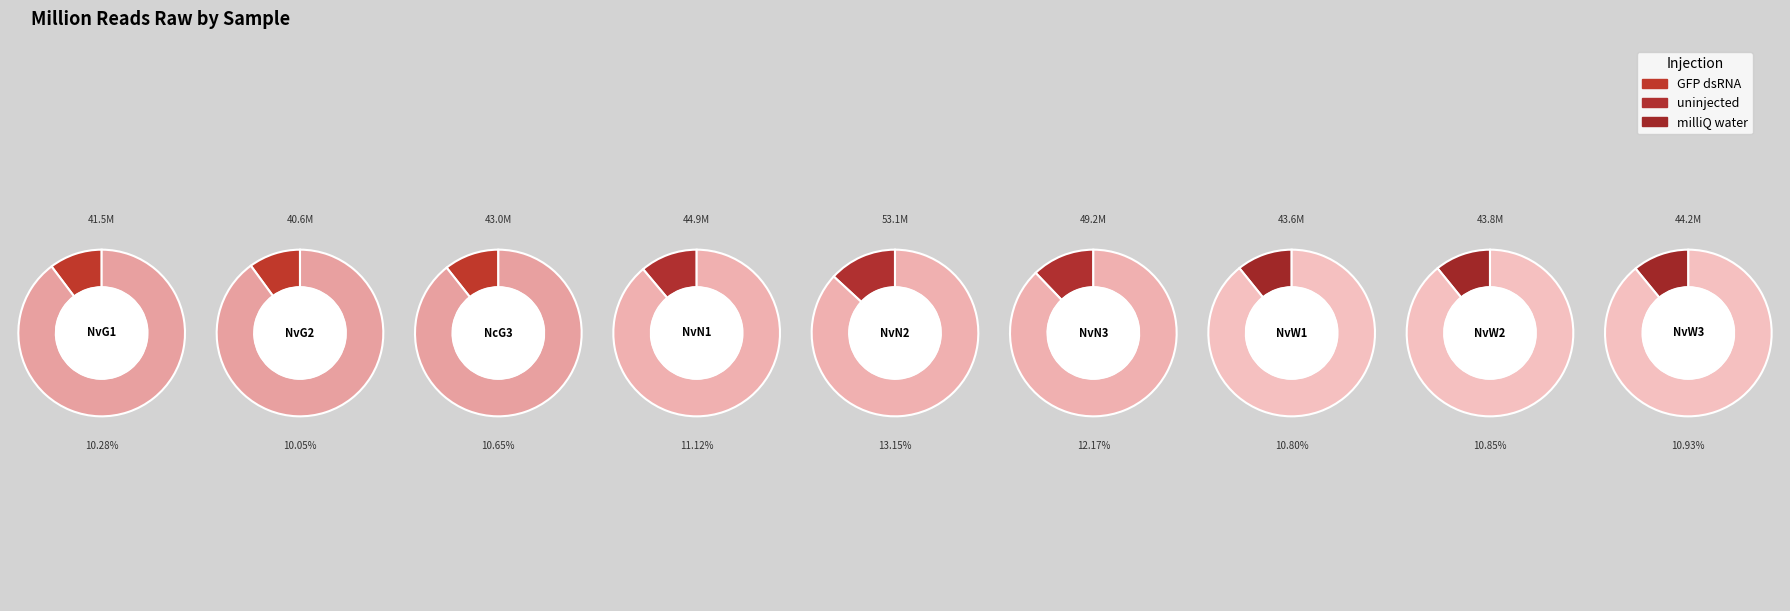

Between NvW1 and NvG1, which is larger?

NvW1